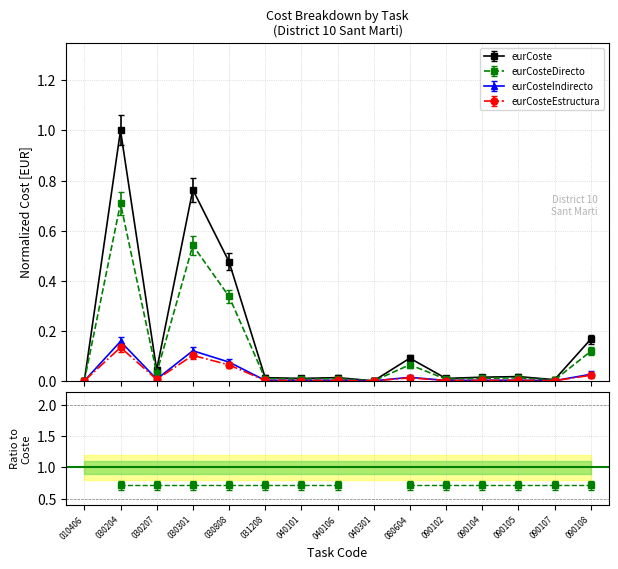

What is the difference between the maximum and minimum values in the eurCoste series?

1.0